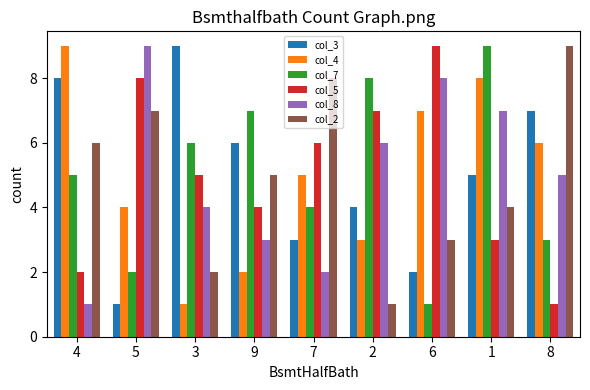

List the labels in order of col_5 value, largest first.

6, 5, 2, 7, 3, 9, 1, 4, 8